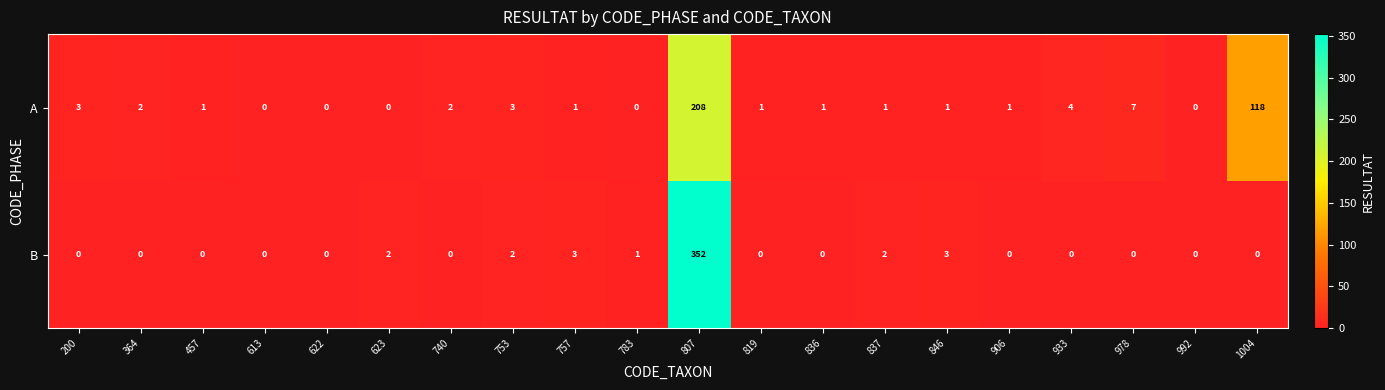

True or false: A has a value of 0 at 906.

False